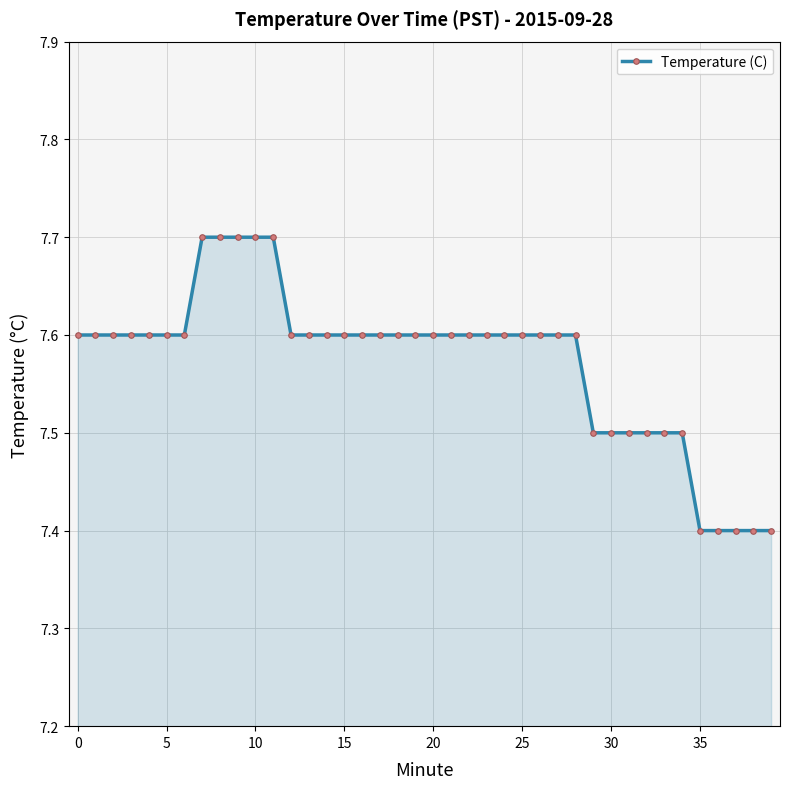

What is the sum of all values?

302.9